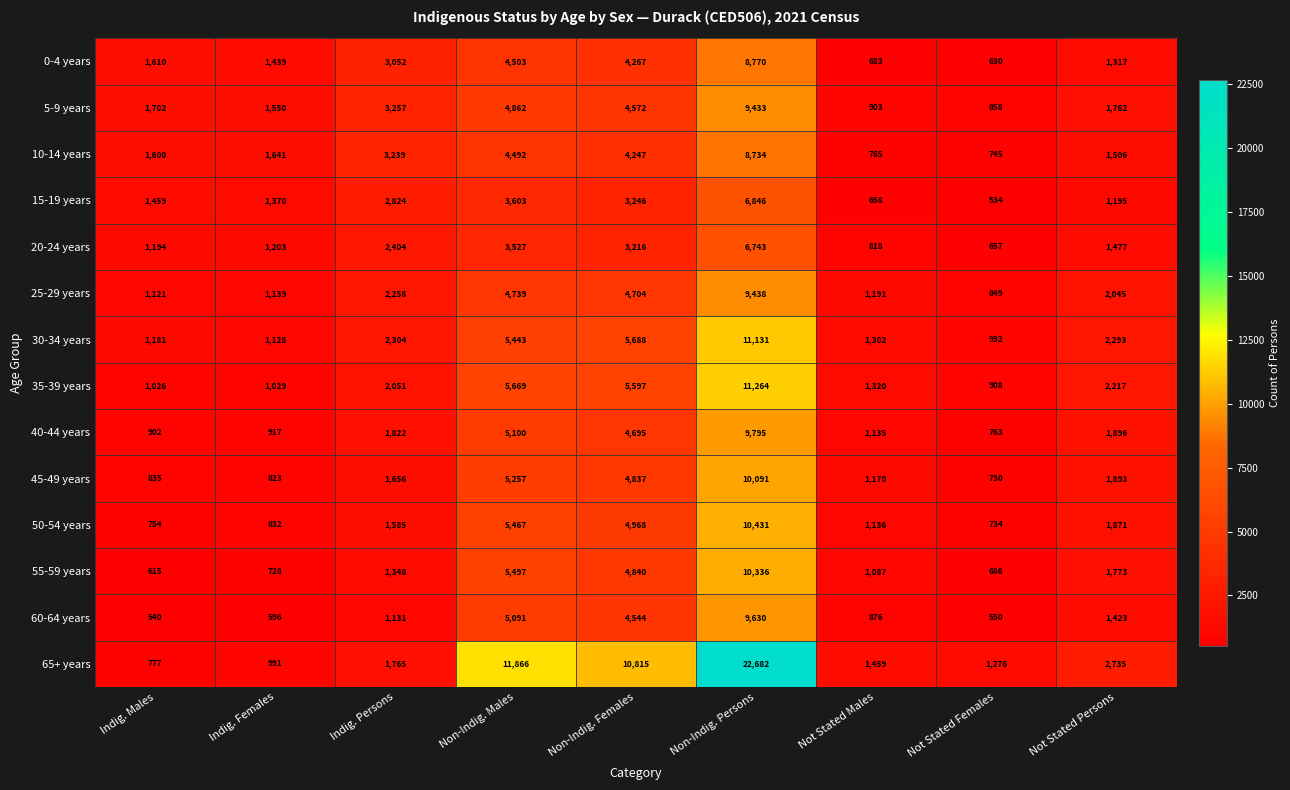

At which category is the sum across all series the highest?

Non-Indig. Persons